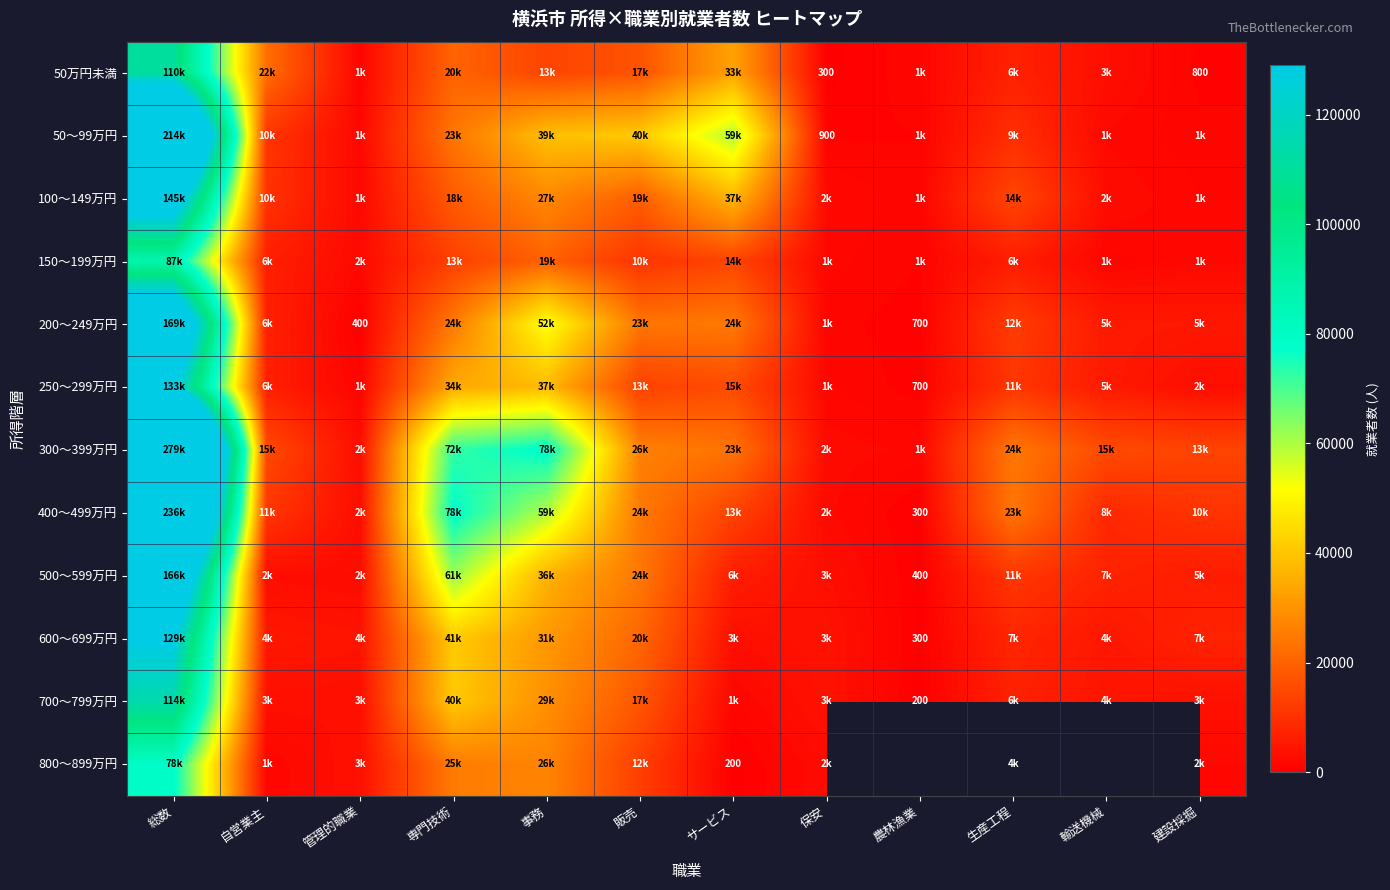

Is it true that 700～799万円 equals 323 at 農林漁業?

False